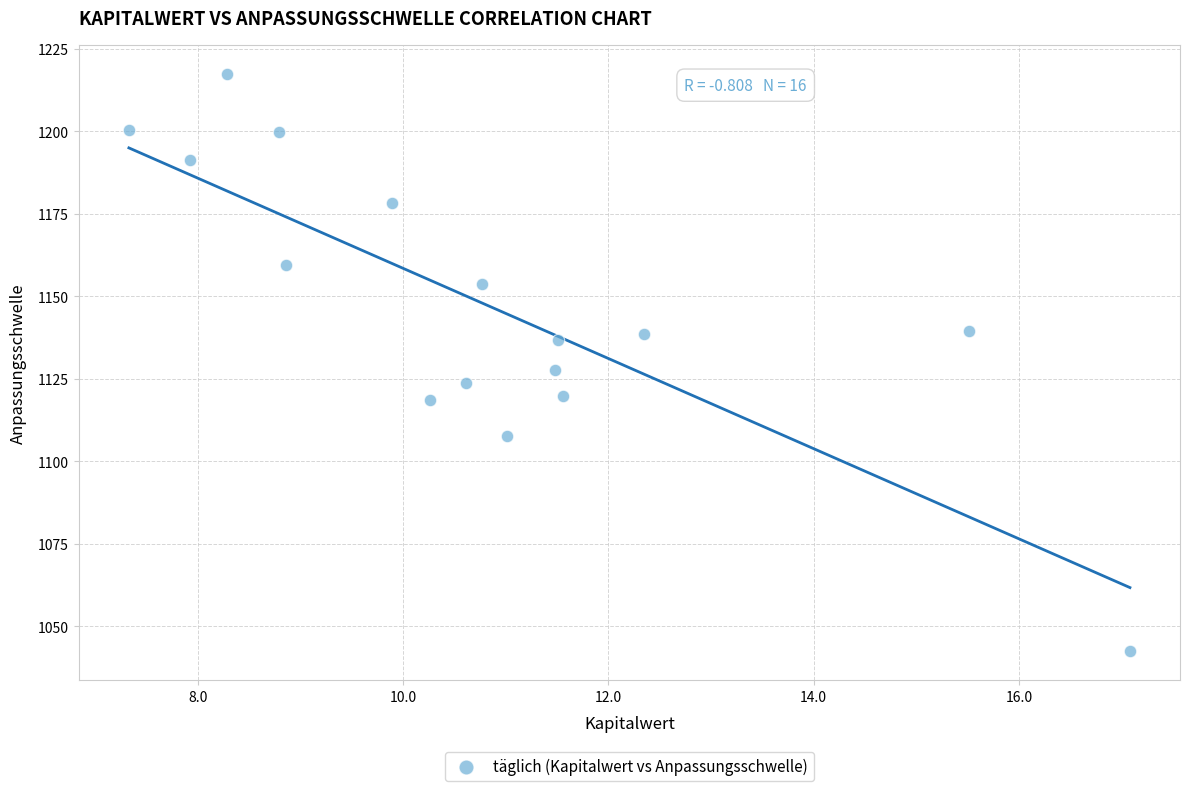

What is the range of Y values (max minus min)?

175.1